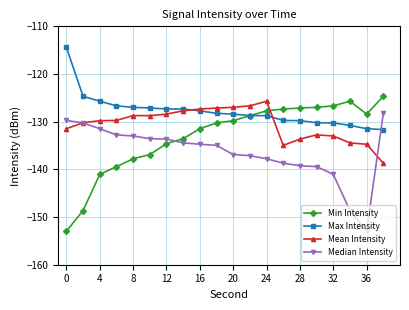

Which series has the widest spread of values?

Min Intensity